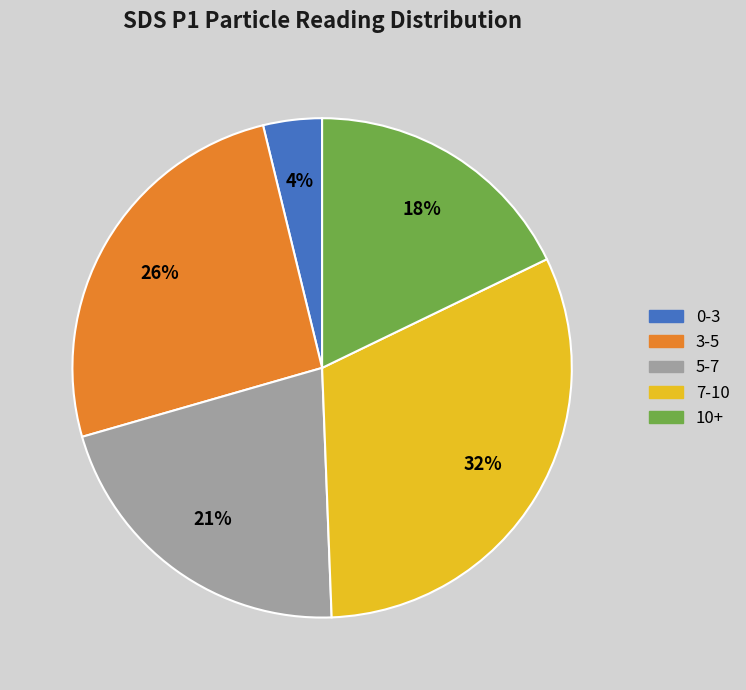

To the nearest percent, what is the average slice percentage?

20%